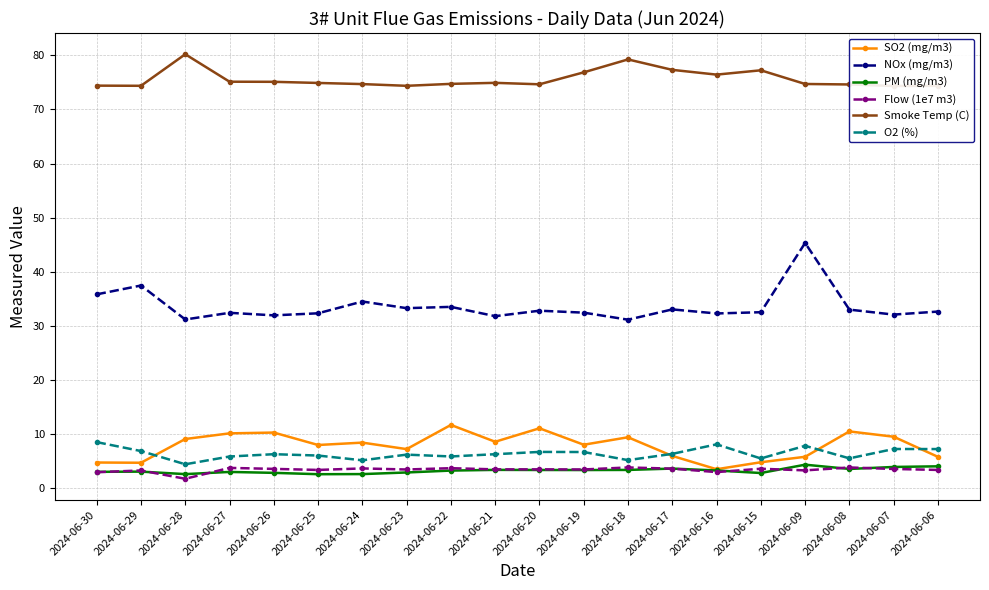

Reading left to right, extract all data points from this chart.

SO2 (mg/m3): 2024-06-30=4.7	2024-06-29=4.7	2024-06-28=9.1	2024-06-27=10.1	2024-06-26=10.3	2024-06-25=8.0	2024-06-24=8.4	2024-06-23=7.2	2024-06-22=11.7	2024-06-21=8.6	2024-06-20=11.1	2024-06-19=8.0	2024-06-18=9.4	2024-06-17=5.9	2024-06-16=3.5	2024-06-15=4.8	2024-06-09=5.8	2024-06-08=10.5	2024-06-07=9.5	2024-06-06=5.8
NOx (mg/m3): 2024-06-30=35.8	2024-06-29=37.4	2024-06-28=31.2	2024-06-27=32.4	2024-06-26=31.9	2024-06-25=32.3	2024-06-24=34.5	2024-06-23=33.3	2024-06-22=33.5	2024-06-21=31.8	2024-06-20=32.8	2024-06-19=32.4	2024-06-18=31.1	2024-06-17=33.0	2024-06-16=32.3	2024-06-15=32.5	2024-06-09=45.3	2024-06-08=33.0	2024-06-07=32.1	2024-06-06=32.6
PM (mg/m3): 2024-06-30=3.0	2024-06-29=3.0	2024-06-28=2.6	2024-06-27=3.0	2024-06-26=2.8	2024-06-25=2.6	2024-06-24=2.6	2024-06-23=2.9	2024-06-22=3.2	2024-06-21=3.4	2024-06-20=3.3	2024-06-19=3.3	2024-06-18=3.4	2024-06-17=3.6	2024-06-16=3.2	2024-06-15=2.8	2024-06-09=4.3	2024-06-08=3.5	2024-06-07=3.9	2024-06-06=4.0
Flow (1e7 m3): 2024-06-30=2.9	2024-06-29=3.2	2024-06-28=1.7	2024-06-27=3.7	2024-06-26=3.5	2024-06-25=3.4	2024-06-24=3.6	2024-06-23=3.4	2024-06-22=3.7	2024-06-21=3.5	2024-06-20=3.5	2024-06-19=3.4	2024-06-18=3.8	2024-06-17=3.6	2024-06-16=3.0	2024-06-15=3.6	2024-06-09=3.3	2024-06-08=3.8	2024-06-07=3.5	2024-06-06=3.4
Smoke Temp (C): 2024-06-30=74.4	2024-06-29=74.4	2024-06-28=80.2	2024-06-27=75.1	2024-06-26=75.1	2024-06-25=74.9	2024-06-24=74.7	2024-06-23=74.4	2024-06-22=74.7	2024-06-21=74.9	2024-06-20=74.7	2024-06-19=76.9	2024-06-18=79.2	2024-06-17=77.3	2024-06-16=76.4	2024-06-15=77.2	2024-06-09=74.7	2024-06-08=74.6	2024-06-07=74.3	2024-06-06=74.4
O2 (%): 2024-06-30=8.5	2024-06-29=6.8	2024-06-28=4.4	2024-06-27=5.8	2024-06-26=6.3	2024-06-25=6.0	2024-06-24=5.1	2024-06-23=6.2	2024-06-22=5.8	2024-06-21=6.3	2024-06-20=6.7	2024-06-19=6.7	2024-06-18=5.2	2024-06-17=6.3	2024-06-16=8.1	2024-06-15=5.5	2024-06-09=7.8	2024-06-08=5.5	2024-06-07=7.2	2024-06-06=7.2